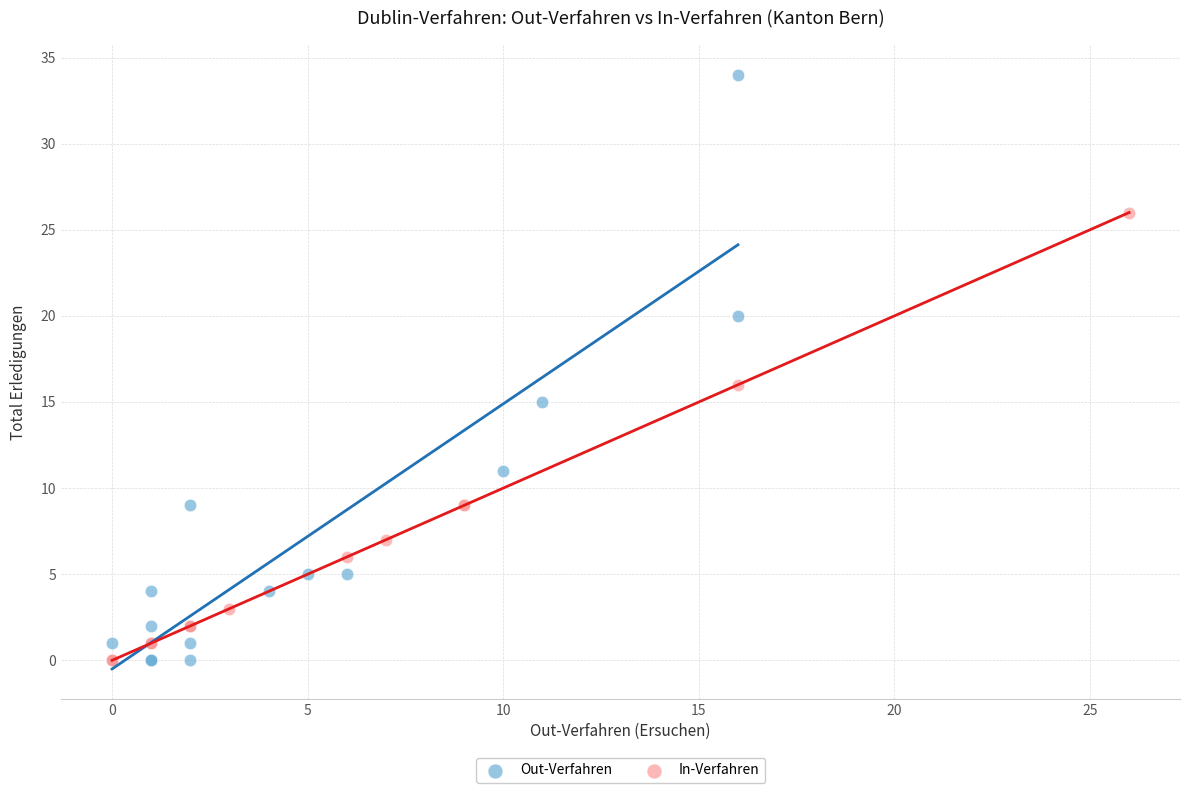

Which series reaches the maximum Y coordinate?

Out-Verfahren